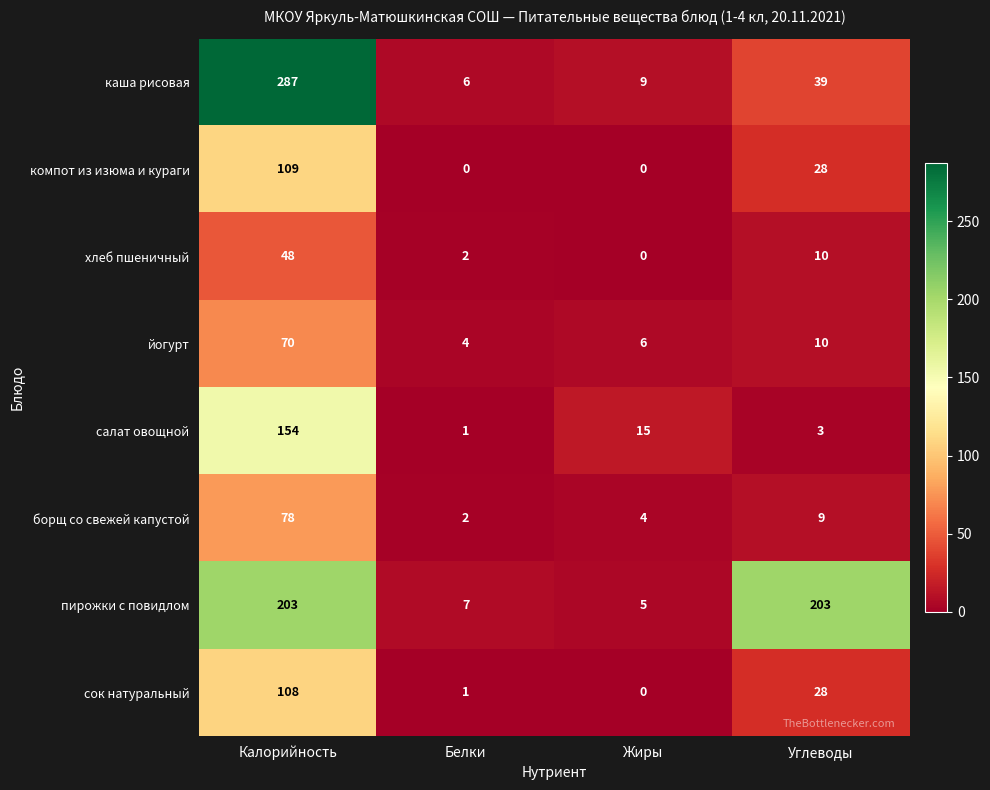

Which series has the largest total across all categories?

пирожки с повидлом